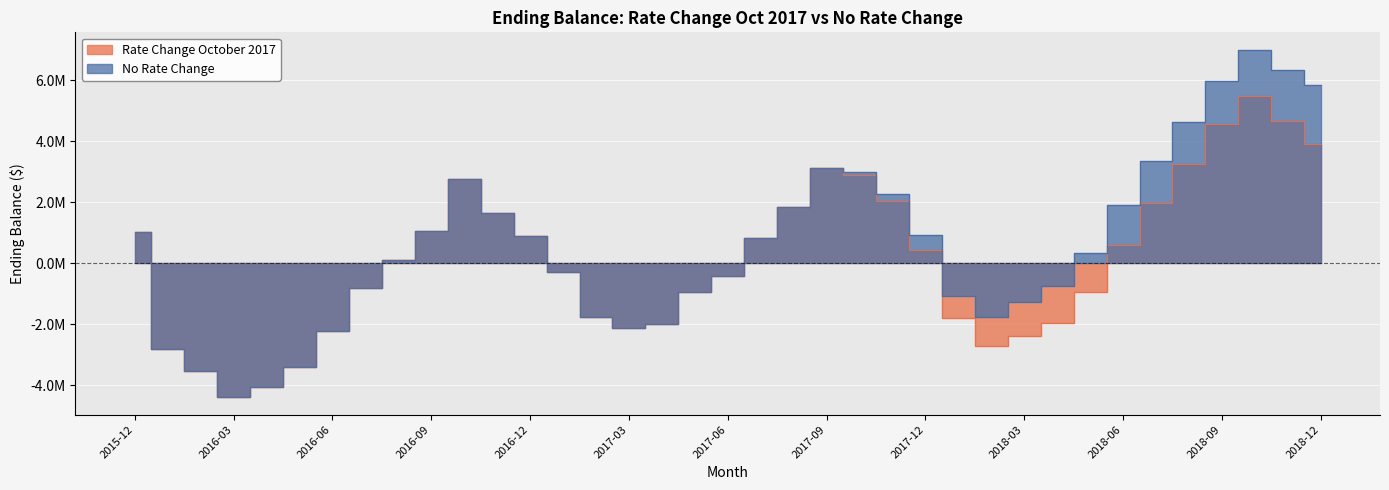

True or false: No Rate Change and Rate Change October 2017 cross at least once.

False